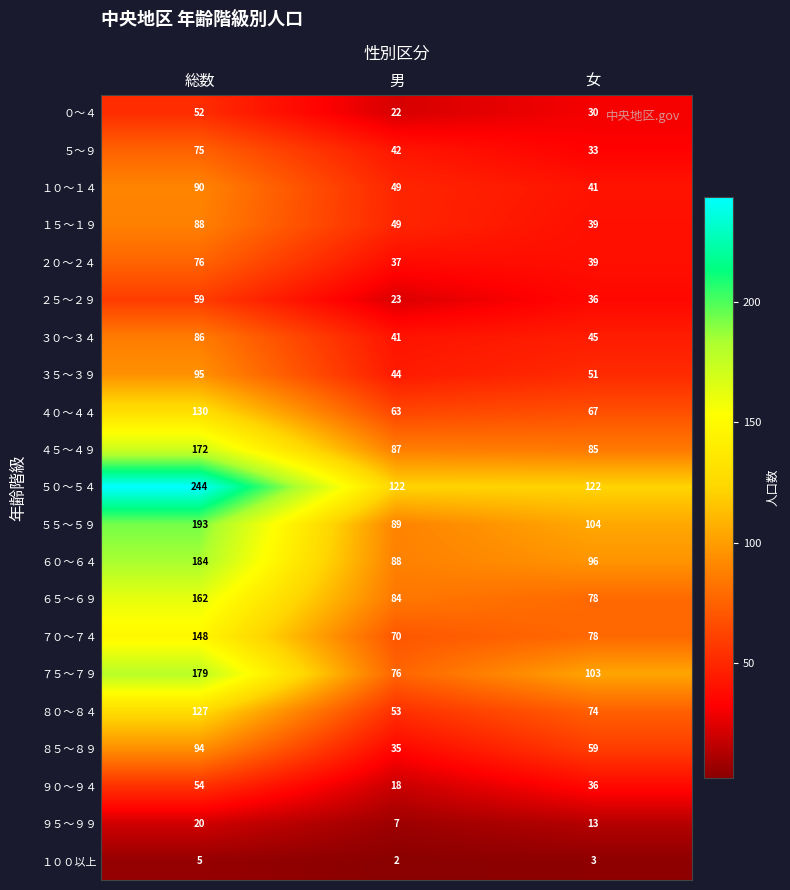

True or false: ６０～６４ has a value of 96 at 女.

True